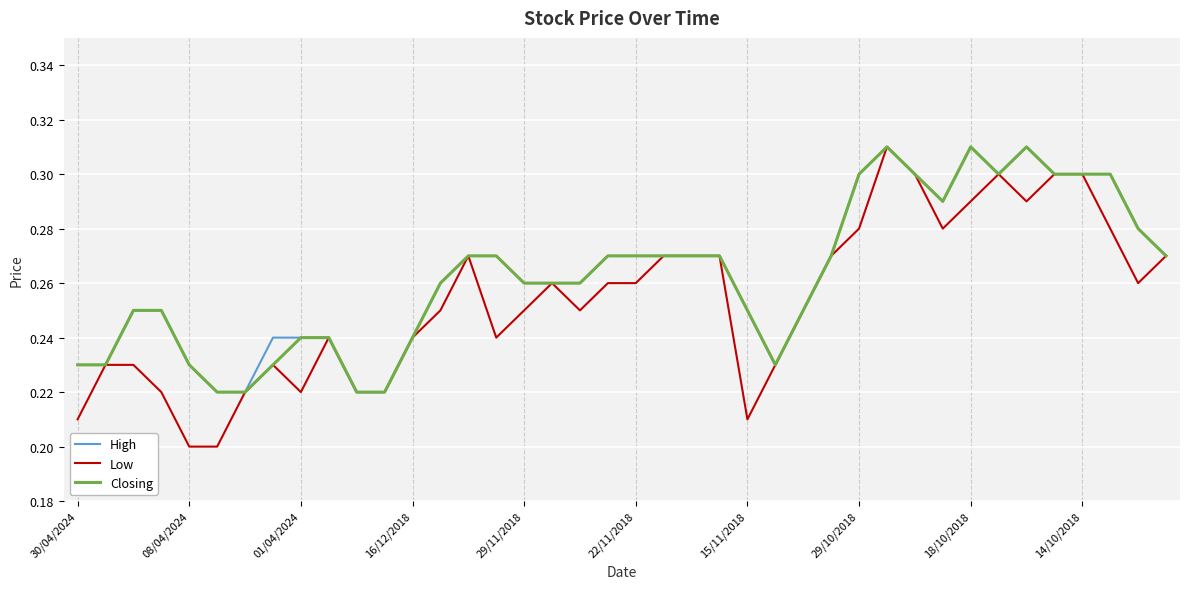

Which series has the largest range (max minus min)?

Low